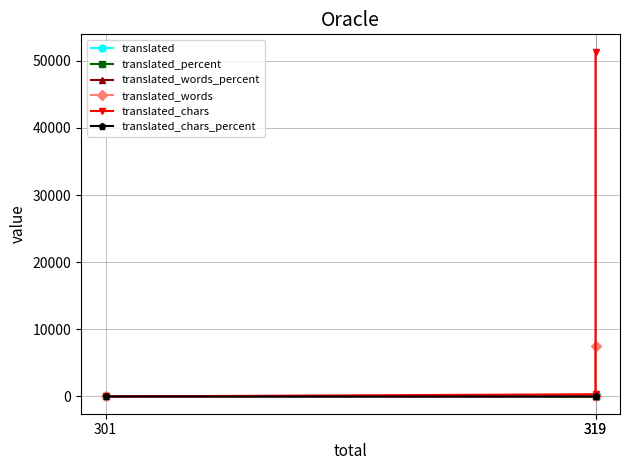

The value of translated_chars_percent at 319 is 0.6. True or false?

True